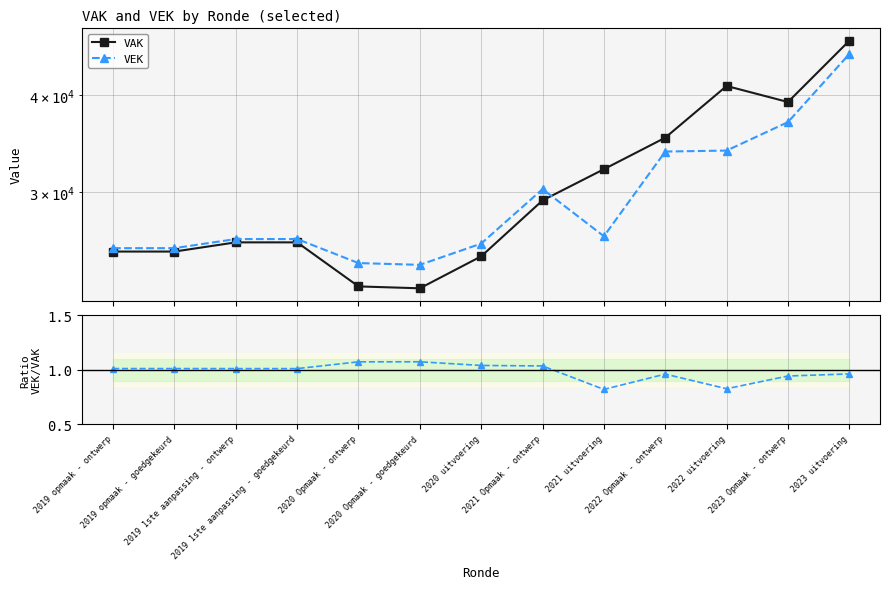

How many data points in VAK are above 25813?

6